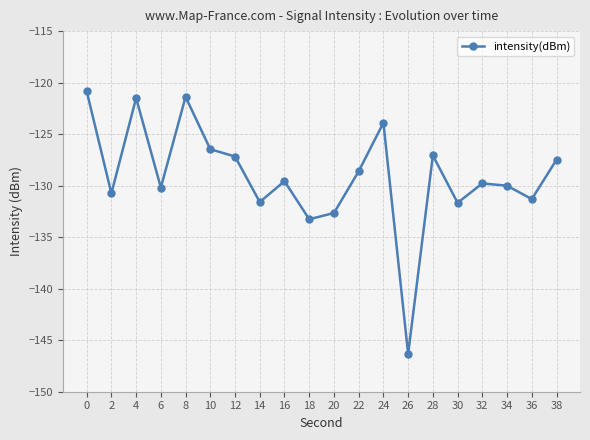

At which category does the chart reach its minimum across all series?

26